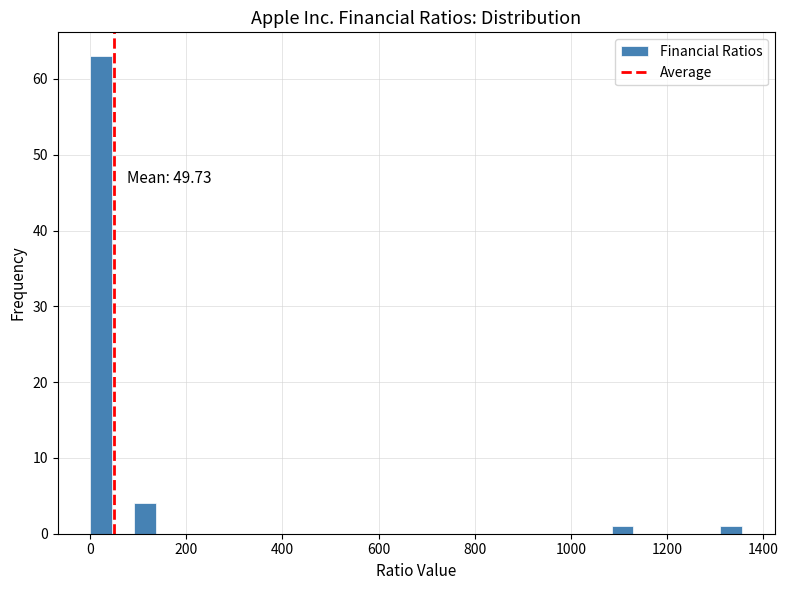

Read against the x-axis, roughly where is the centre of the tallest bar?

20